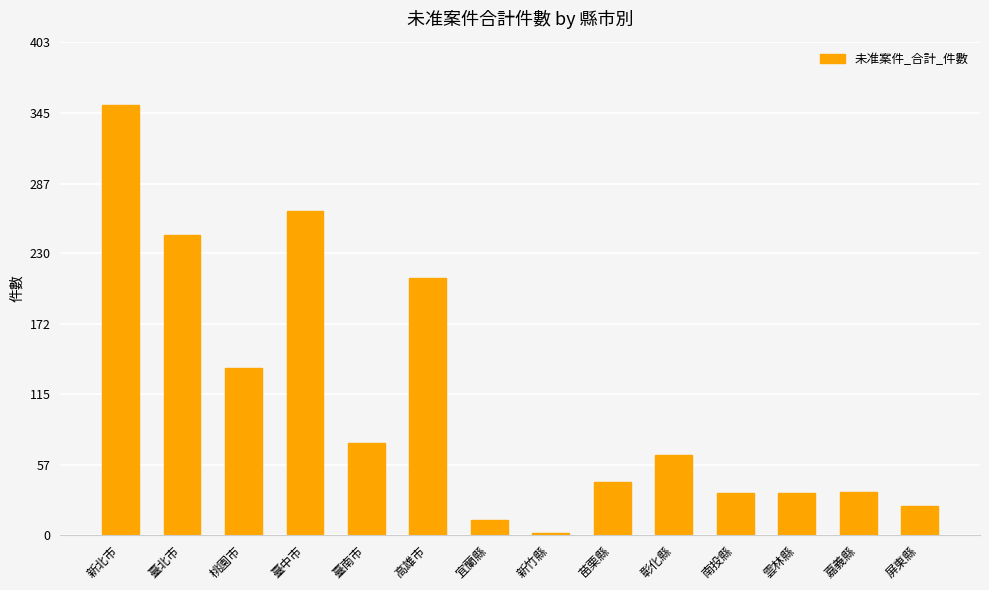

What is the sum of all values?

1529